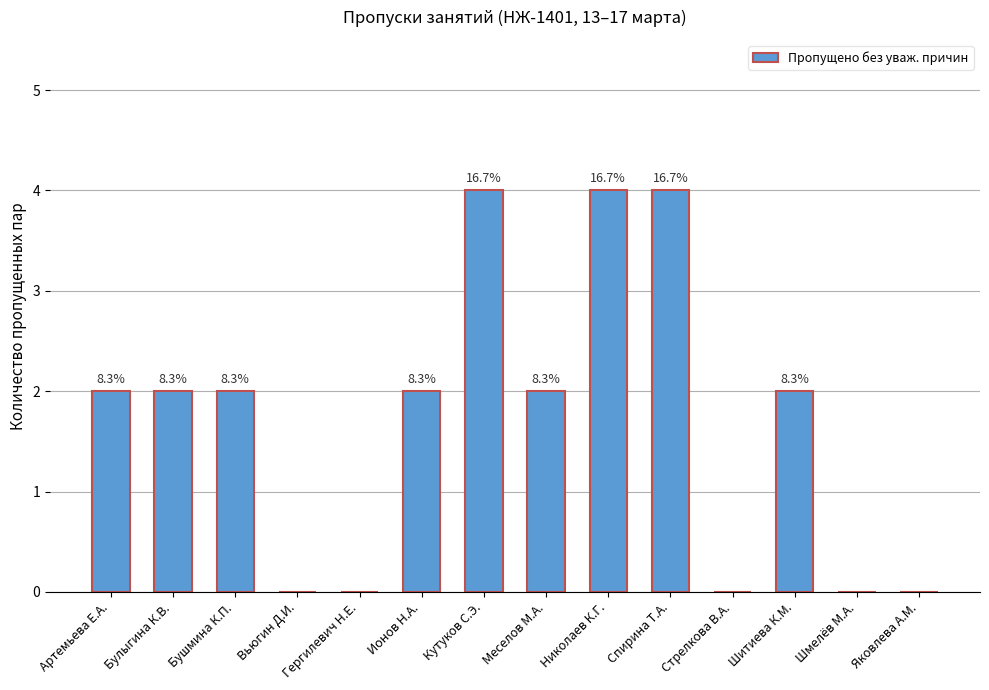

Are the bars horizontal?

No